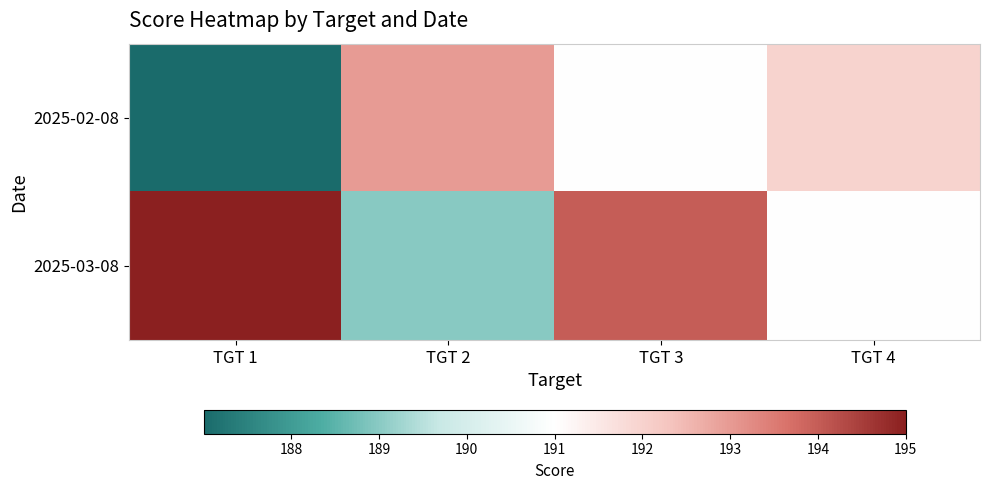

Reading right to left, extract all data points from this chart.

2025-02-08: TGT 4=192.0	TGT 3=191.0	TGT 2=193.0	TGT 1=187.0
2025-03-08: TGT 4=191.0	TGT 3=194.0	TGT 2=189.0	TGT 1=195.0